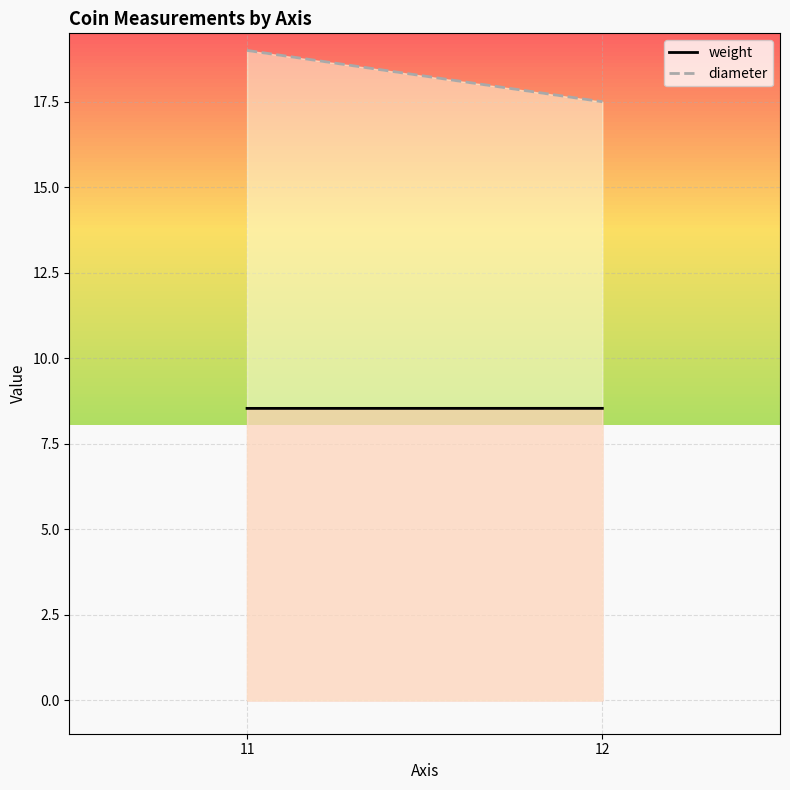

What is the approximate value of diameter at 12?

17.5